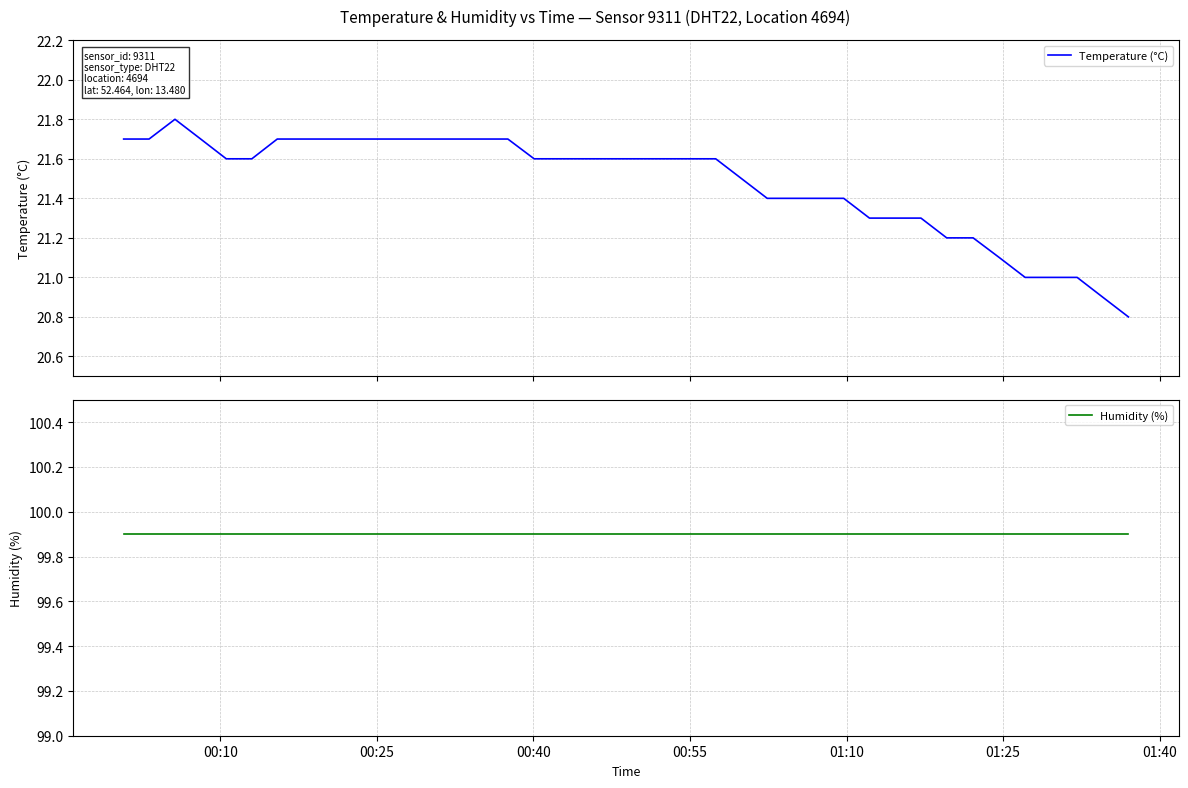

True or false: Humidity (%) and Temperature (°C) intersect in this chart.

False